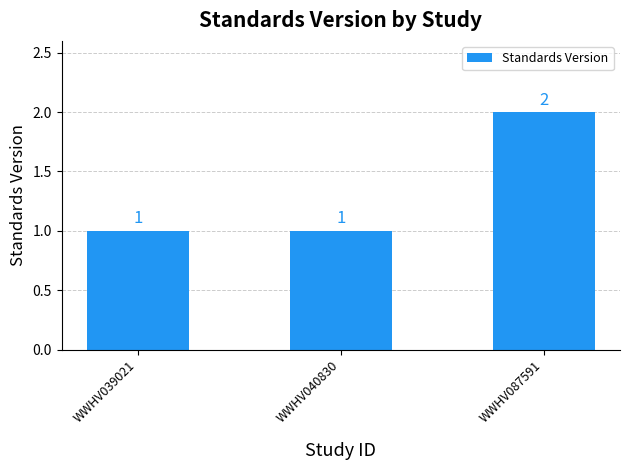

The chart shows a value of 2 at WWHV040830. True or false?

False